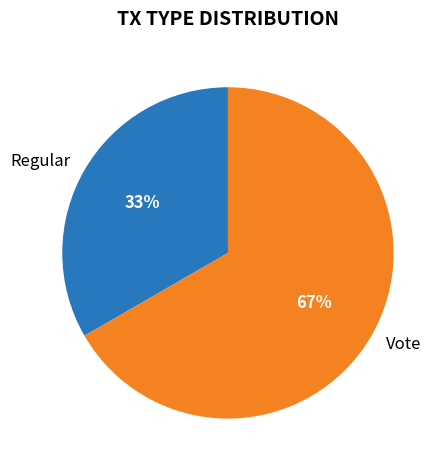

To the nearest percent, what percentage of the pie is Regular?

33%